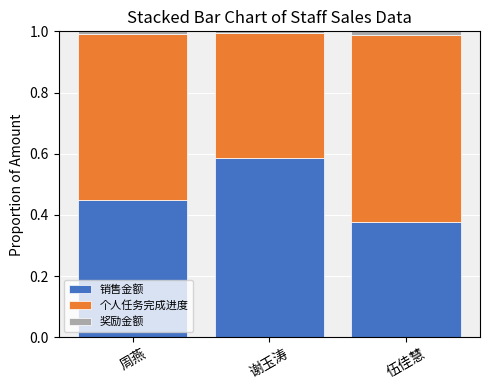

At which label does 销售金额 reach its minimum?

伍佳慧